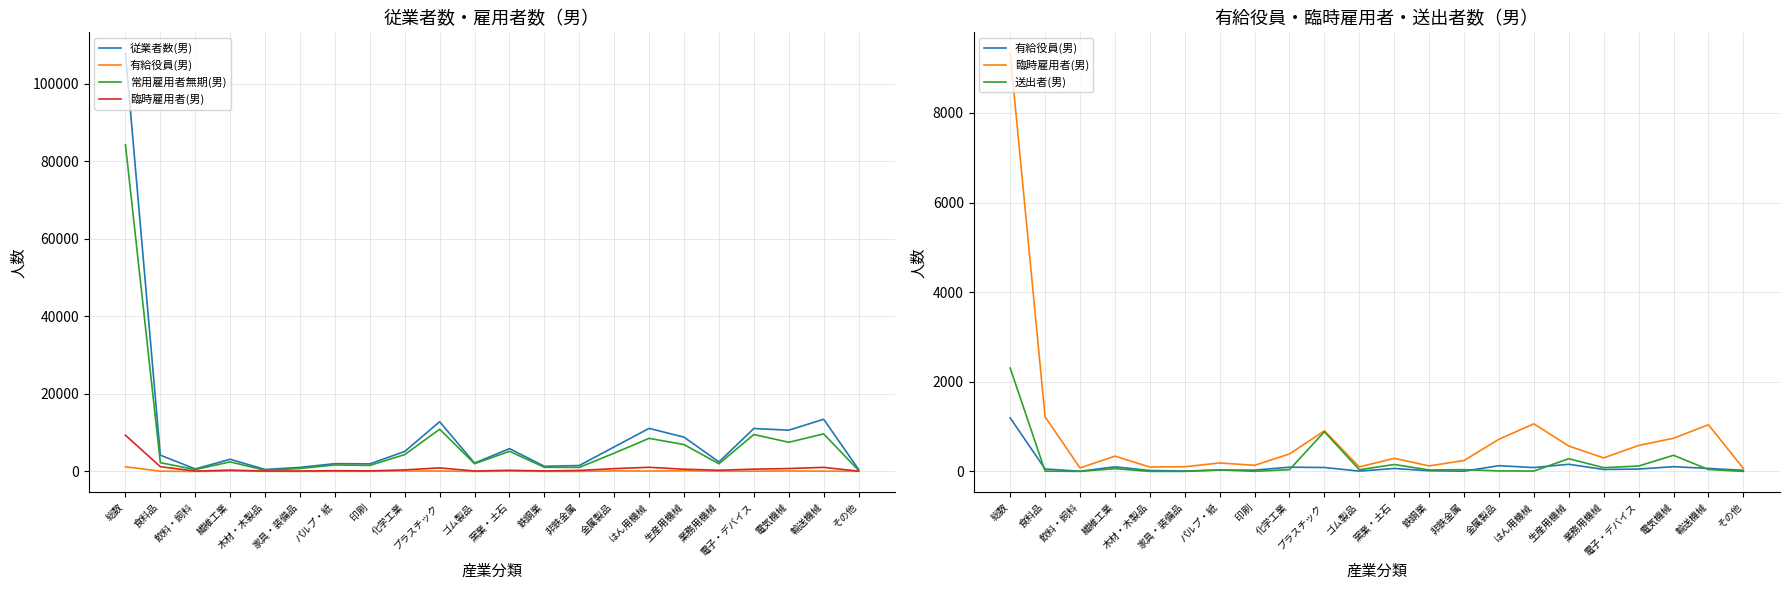

The value of 従業者数(男) at 金属製品 is 6319. True or false?

True